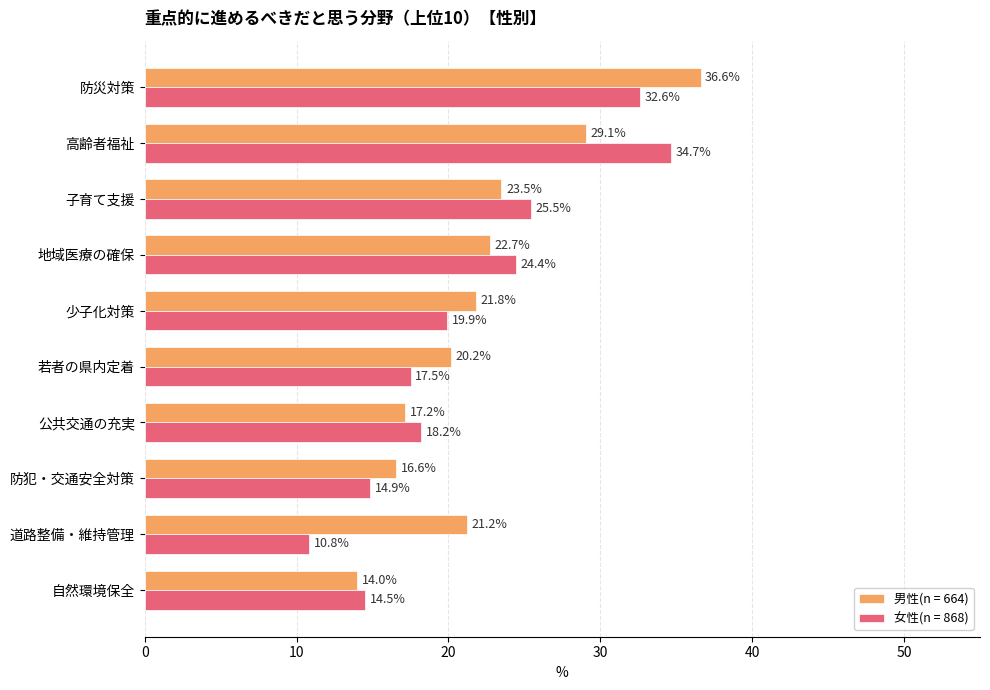

What is the total value across all series at 防犯・交通安全対策?

31.4